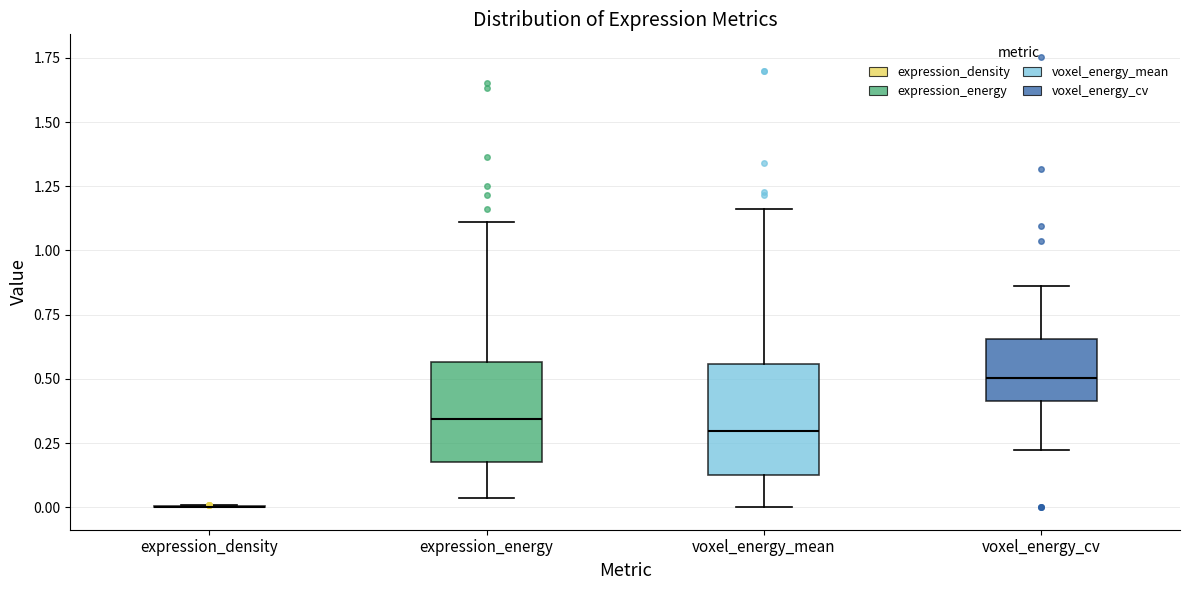

Where is the upper edge of the box for expression_energy on the y-axis? The values are not printed on the chart, so give them approximately, as read against the axis.

0.55